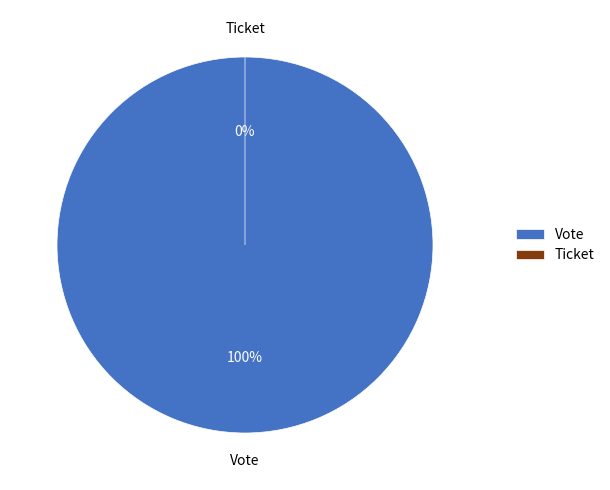

Rank the categories by value from highest to lowest.

Vote, Ticket